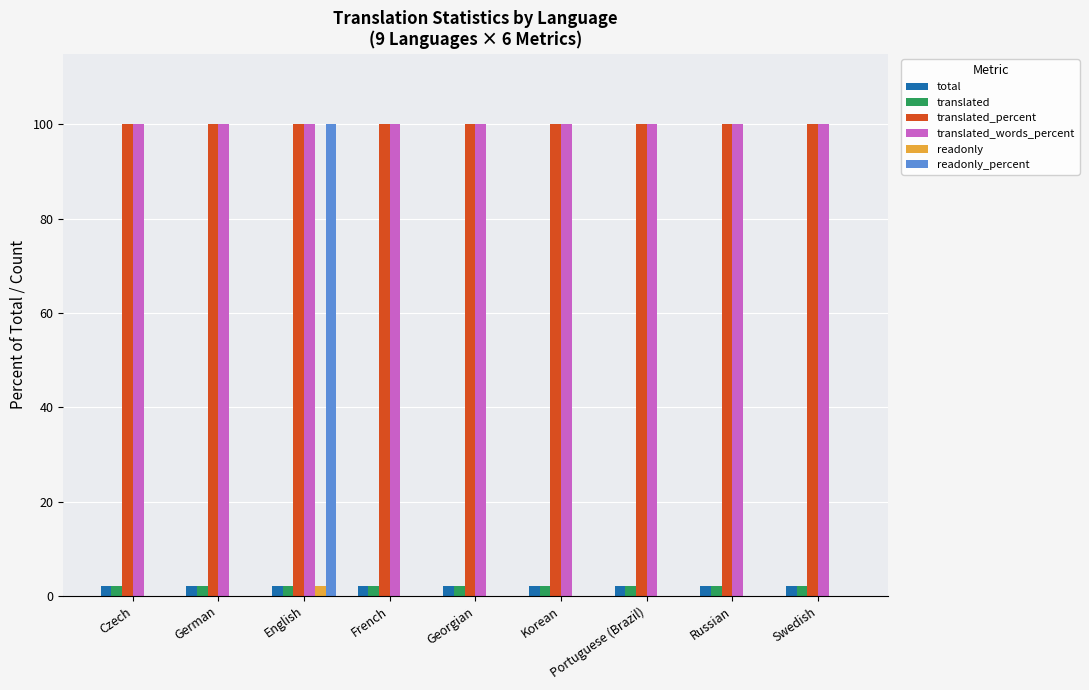

At which category is the sum across all series the highest?

English